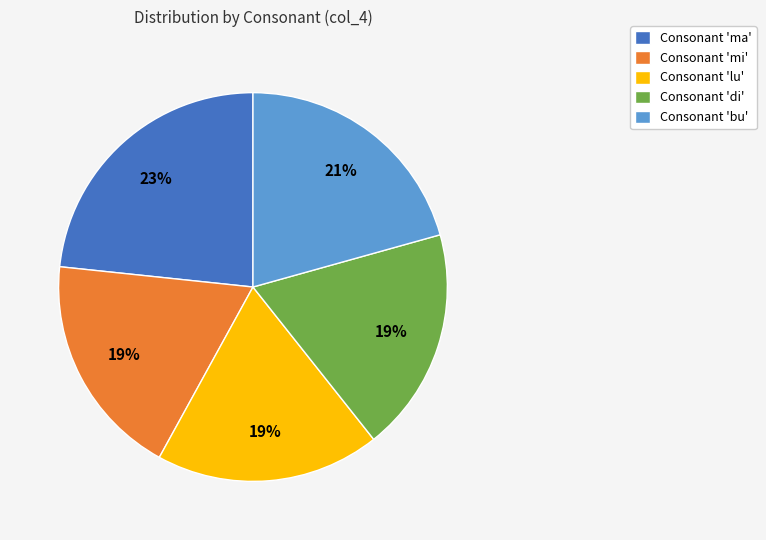

What is the ratio of the value at Consonant 'bu' to the value at Consonant 'ma'?

0.9